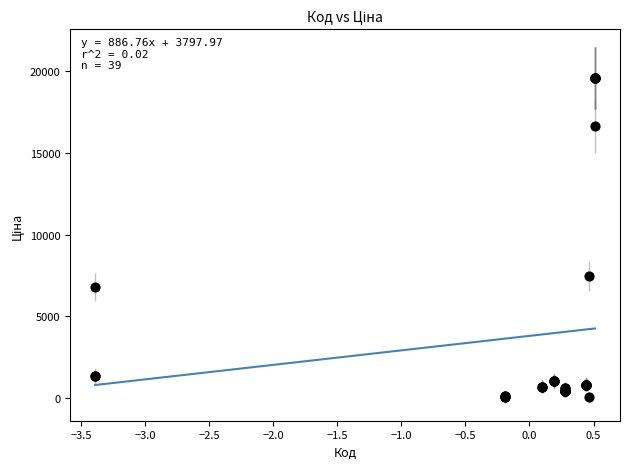

What Y value in the scatter plot is closest to 9798?

7444.6